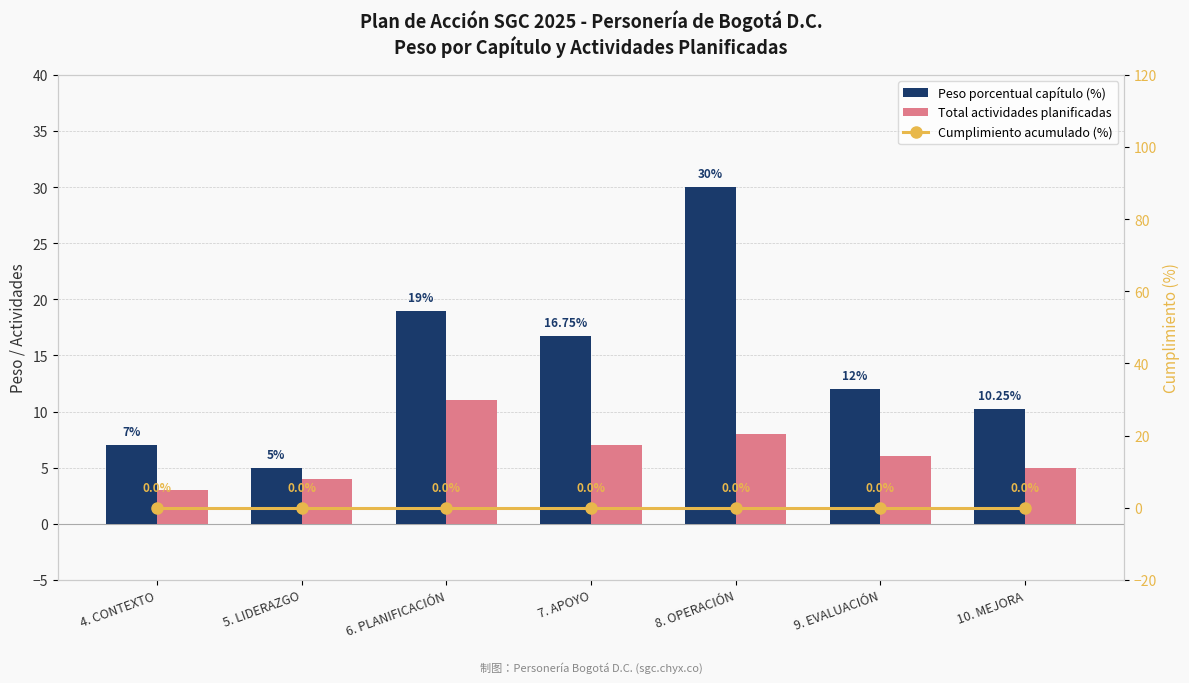

Which has a higher value, 4. CONTEXTO or 6. PLANIFICACIÓN?

6. PLANIFICACIÓN